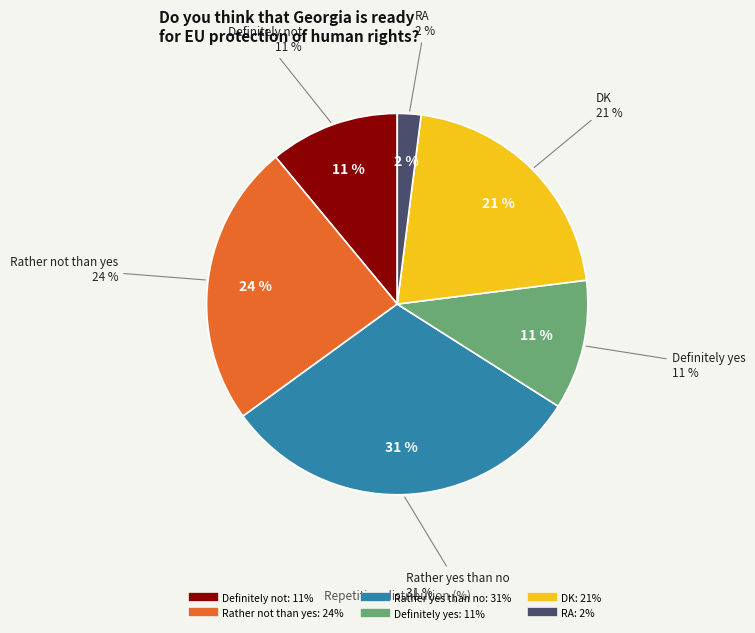

What percentage is the DK slice, to the nearest percent?

21%